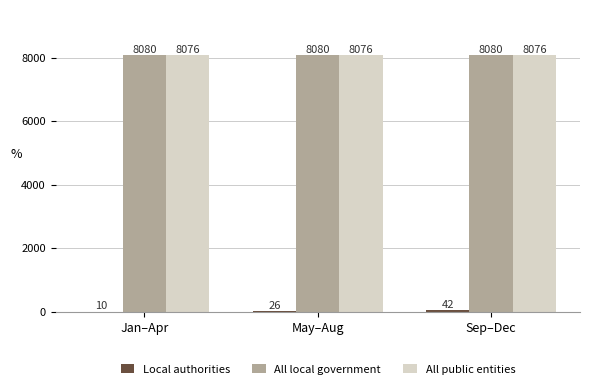

What value does the All public entities series have at Jan–Apr?

8076